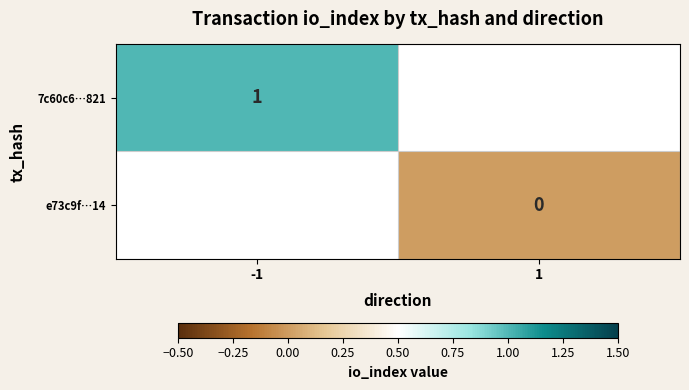

Is it true that 7c60c6…821 equals 0 at -1?

False